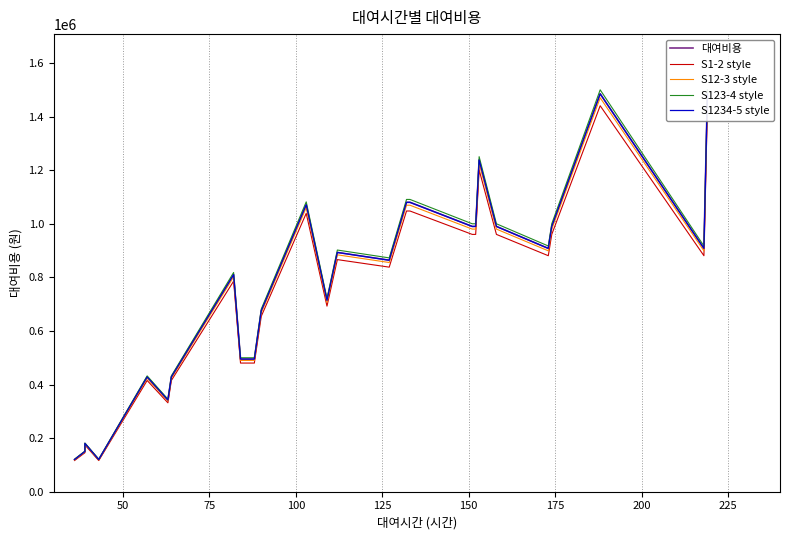

What is the difference between the maximum and minimum values in the 대여비용 series?

1365000